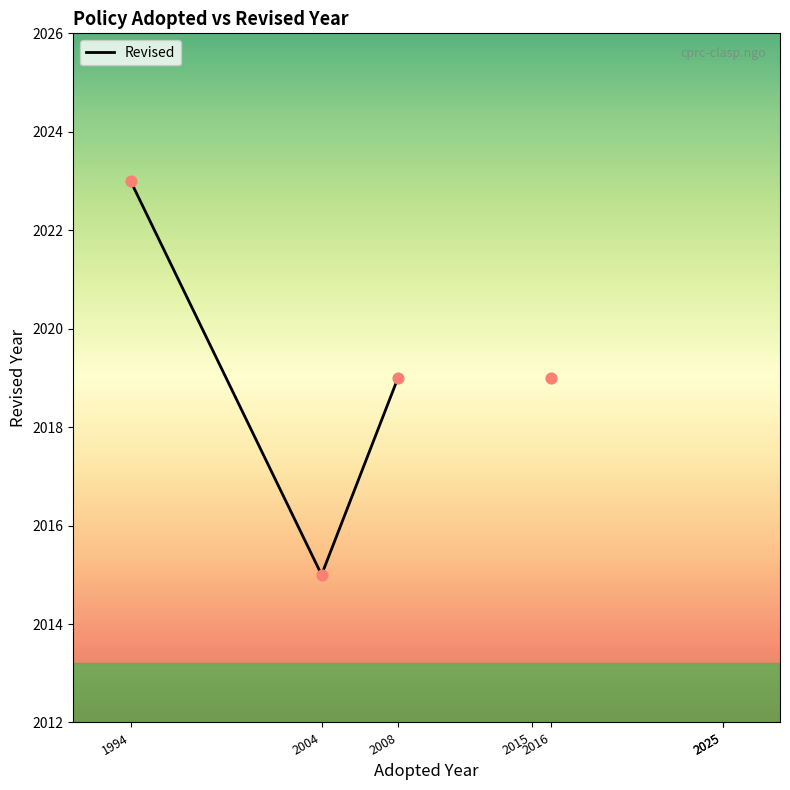

Between 2025 and 2016, which is larger?

2016